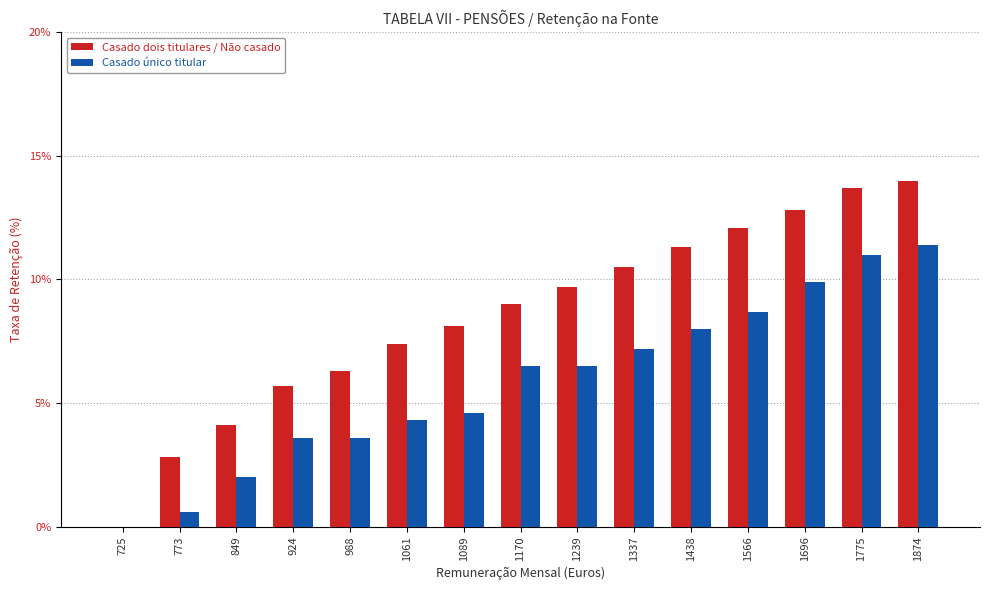

How many values in the Casado único titular series exceed 6?

8